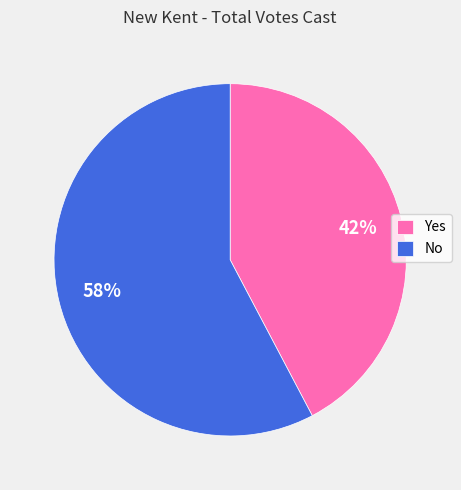

How many segments does this pie chart have?

2